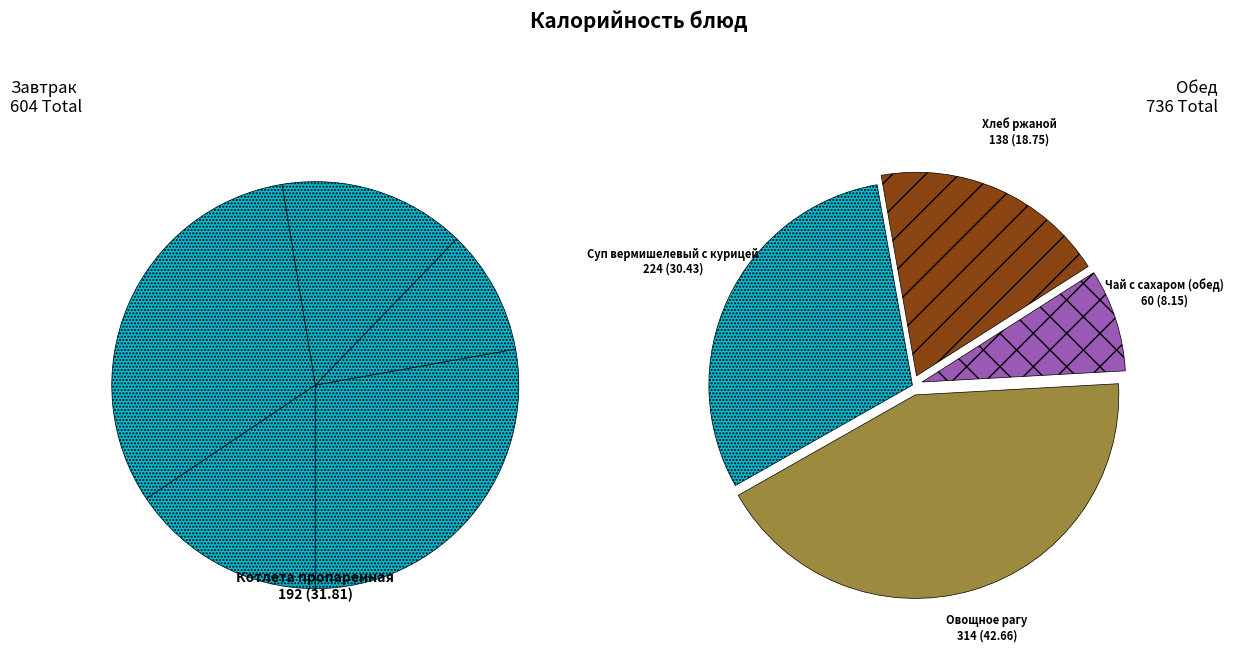

How many segments does this pie chart have?

9